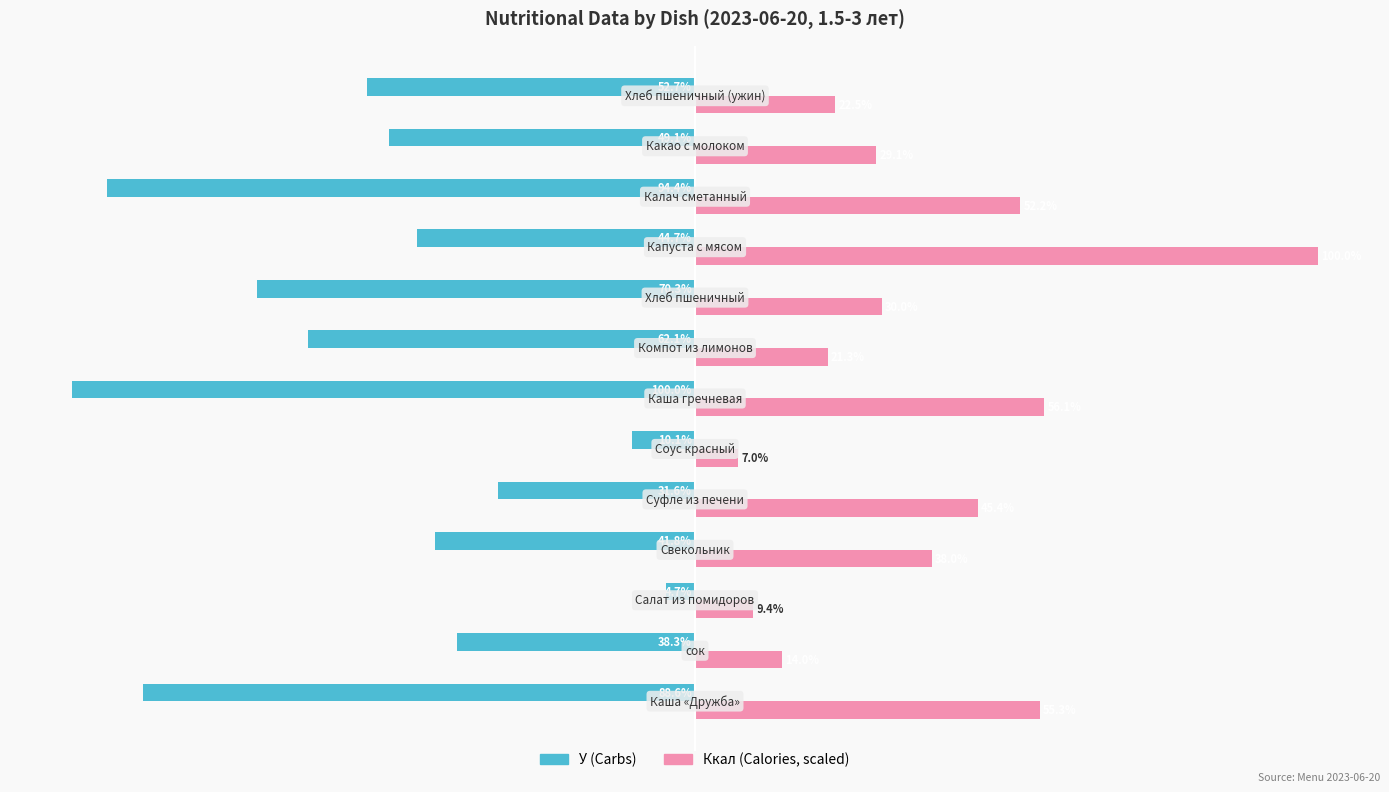

List the series in order of their peak value, lowest first.

У (Carbs), Ккал (Calories, scaled)